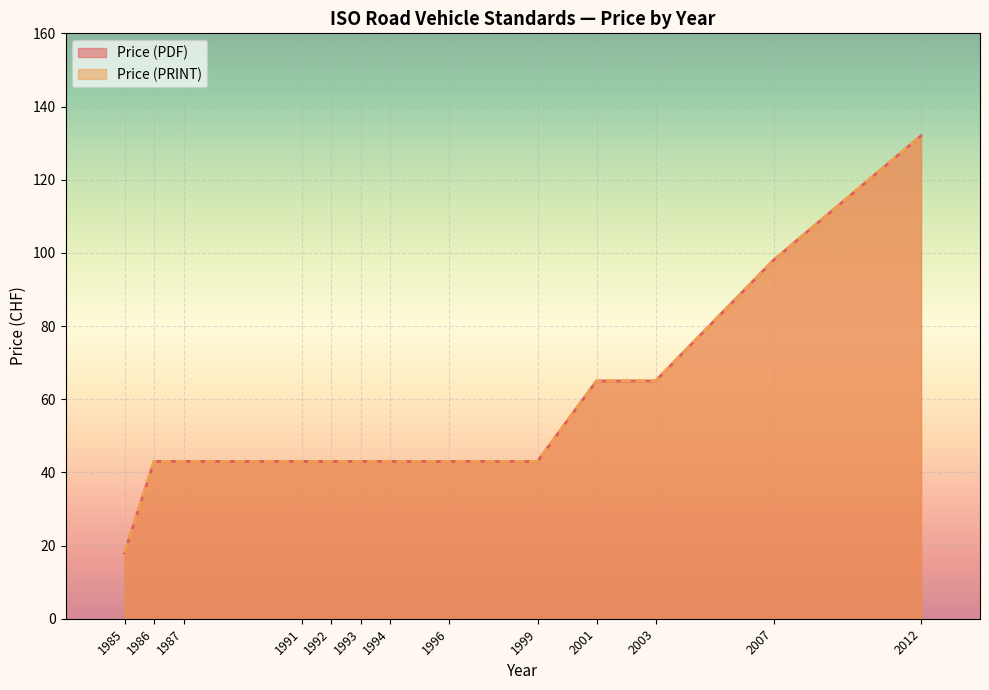

What is the difference between the Price (PRINT) values at 1985 and 1986?

25